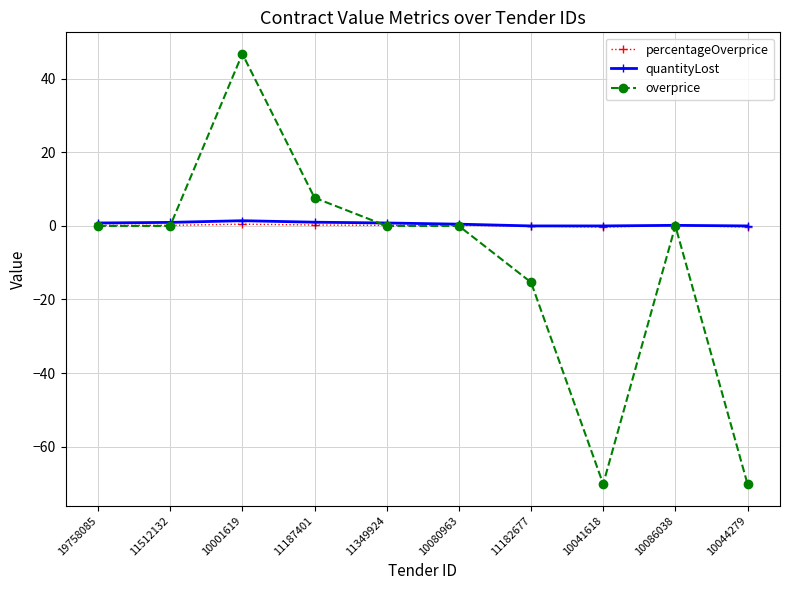

What is the maximum value shown in the chart?

46.8